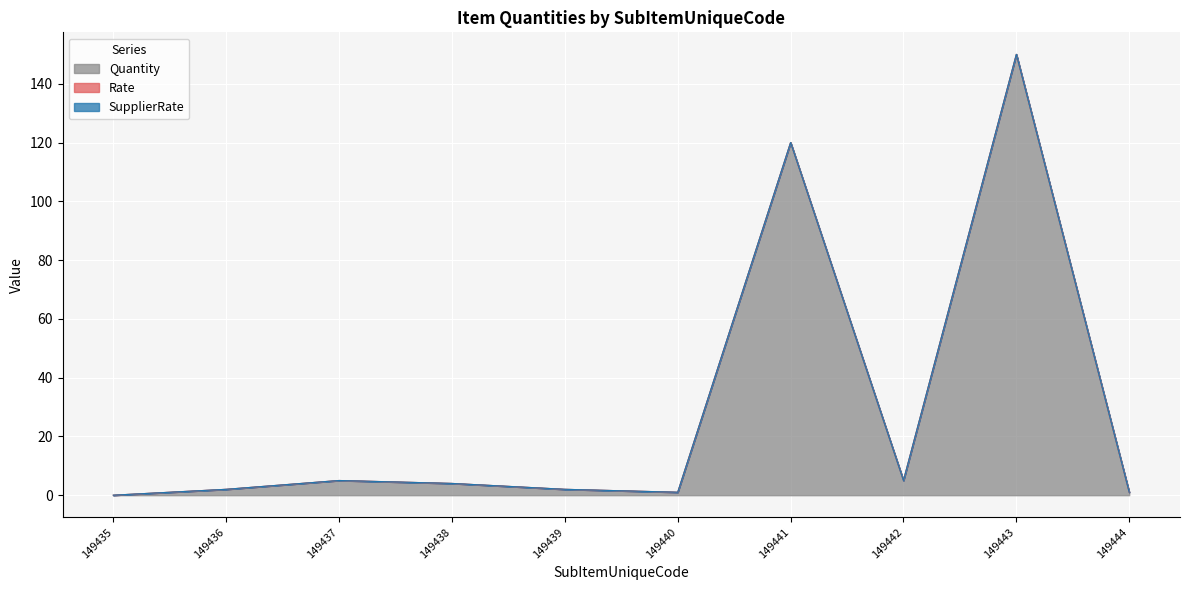

How many lines are shown in the chart?

3